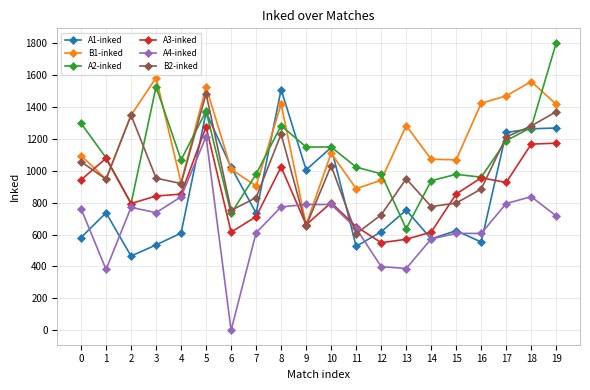

The A4-inked series shows 794 at 17. True or false?

True